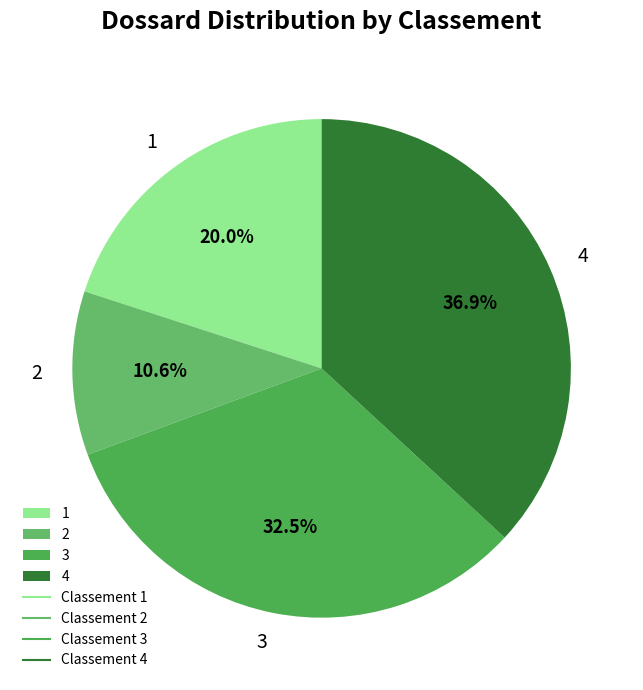

Combined, do 4 and 3 account for over 50%?

Yes